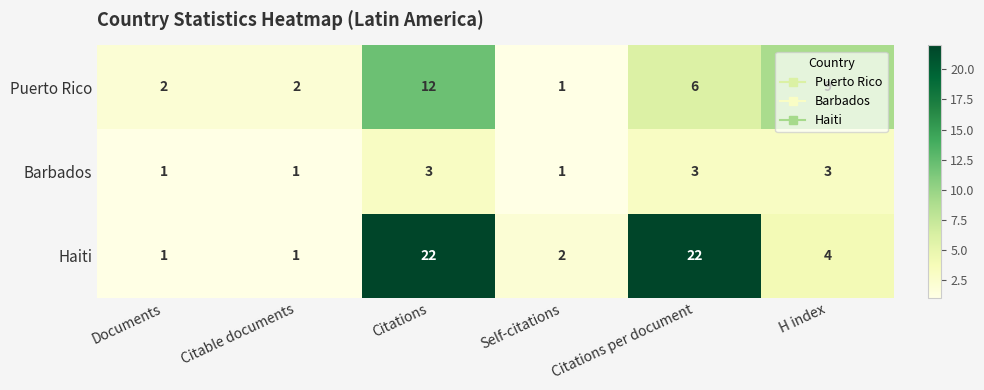

What is the difference between the maximum and minimum values in the Puerto Rico series?

11